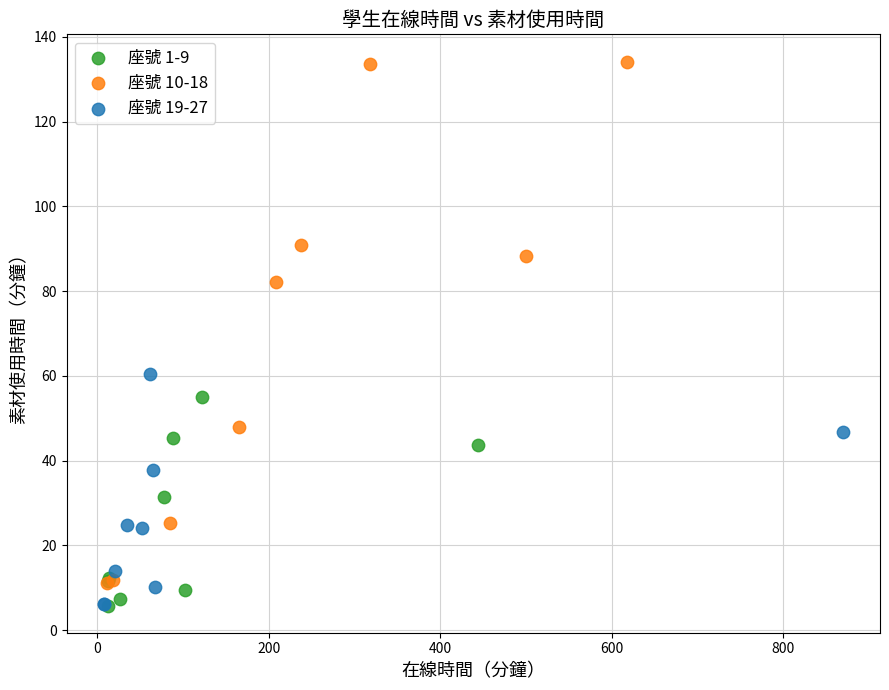

Which series has the widest spread of Y values?

座號 10-18